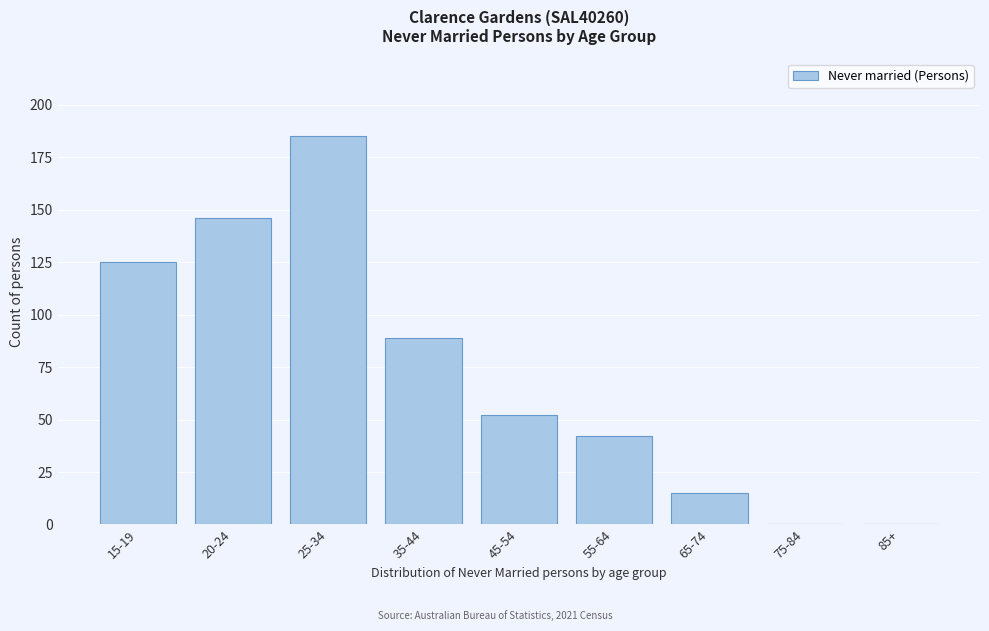

Reading right to left, transcribe all the data shown in this chart.

85+=0	75-84=0	65-74=15	55-64=42	45-54=52	35-44=89	25-34=185	20-24=146	15-19=125